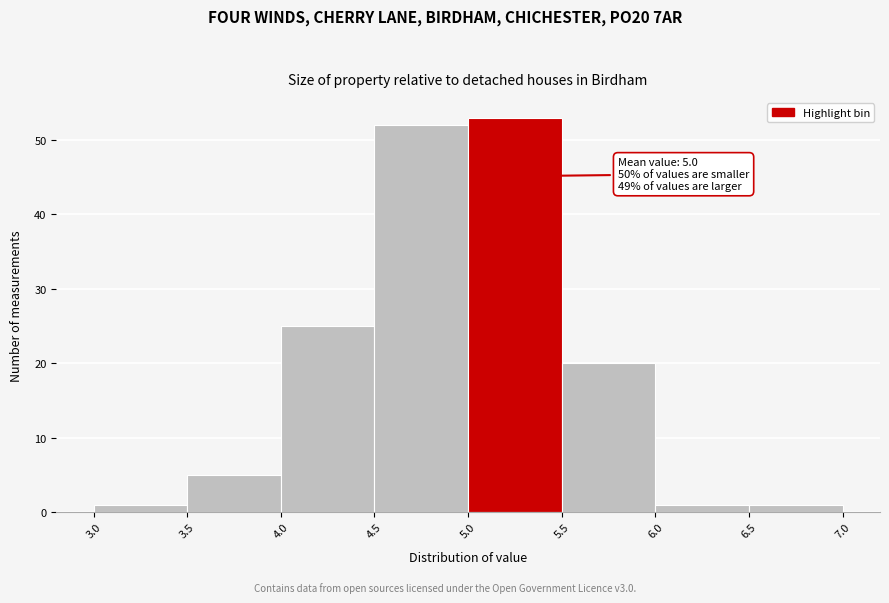

Over which range of the x-axis is the bar tallest?

5.0 to 5.5